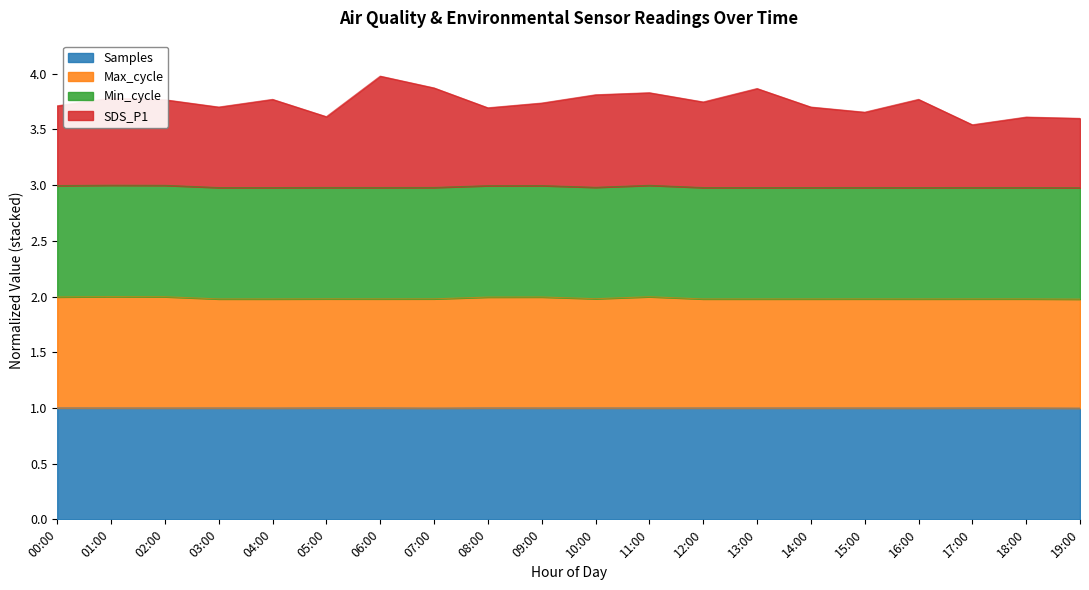

Where is Samples nearest to the value 0?

19:00